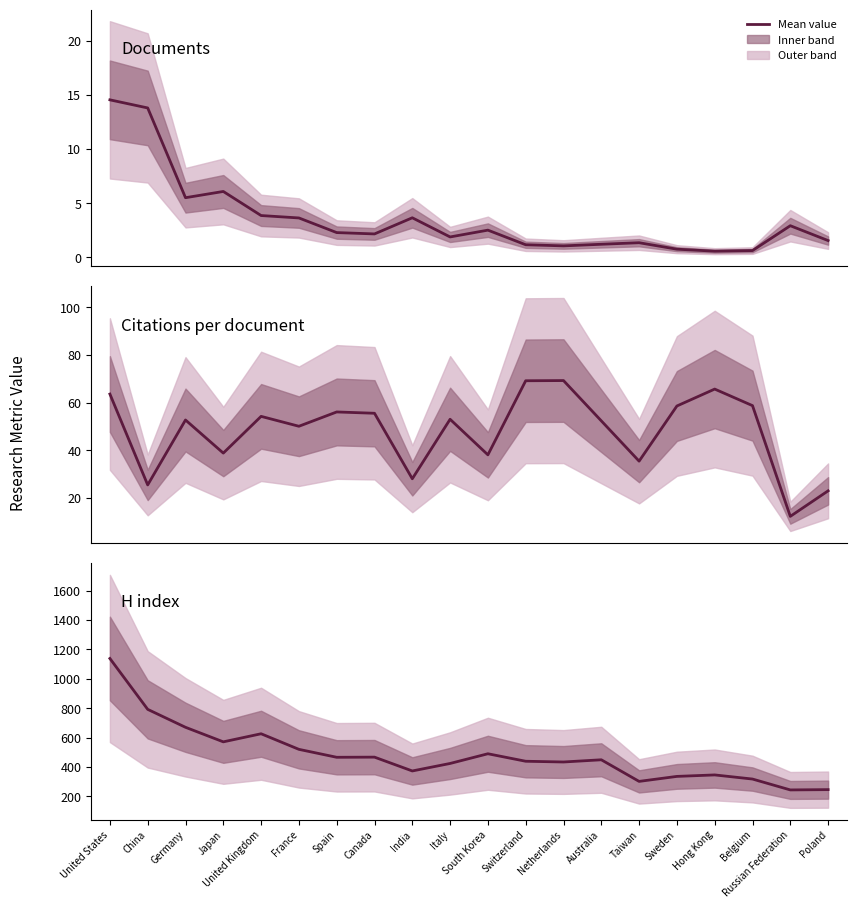

Rank the series at United Kingdom from lowest to highest value.

Documents, Citations per document, H index